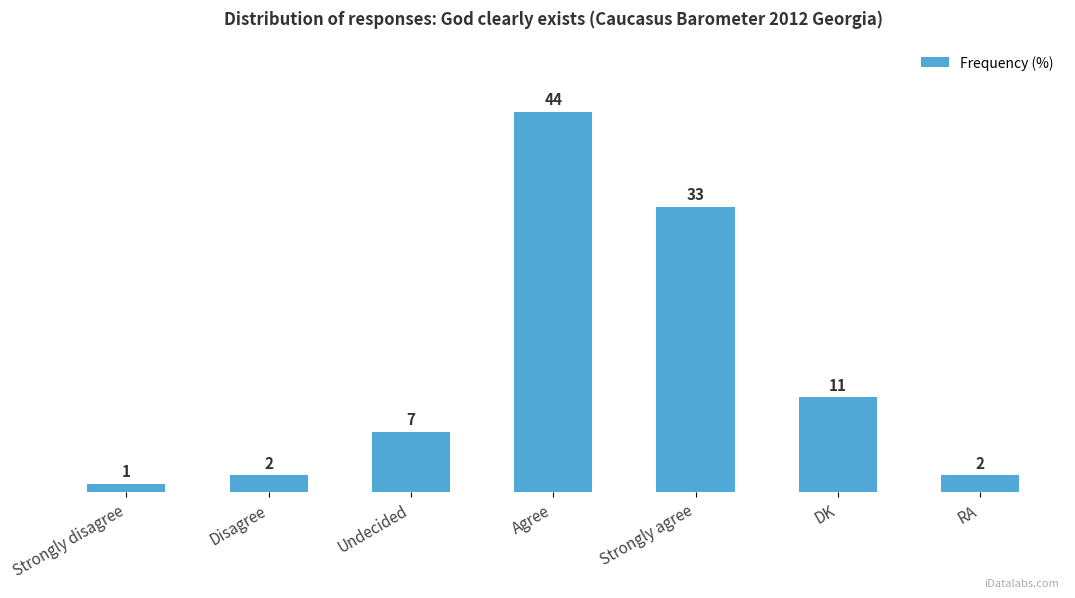

What is the value of the 2nd bar from the left?

2